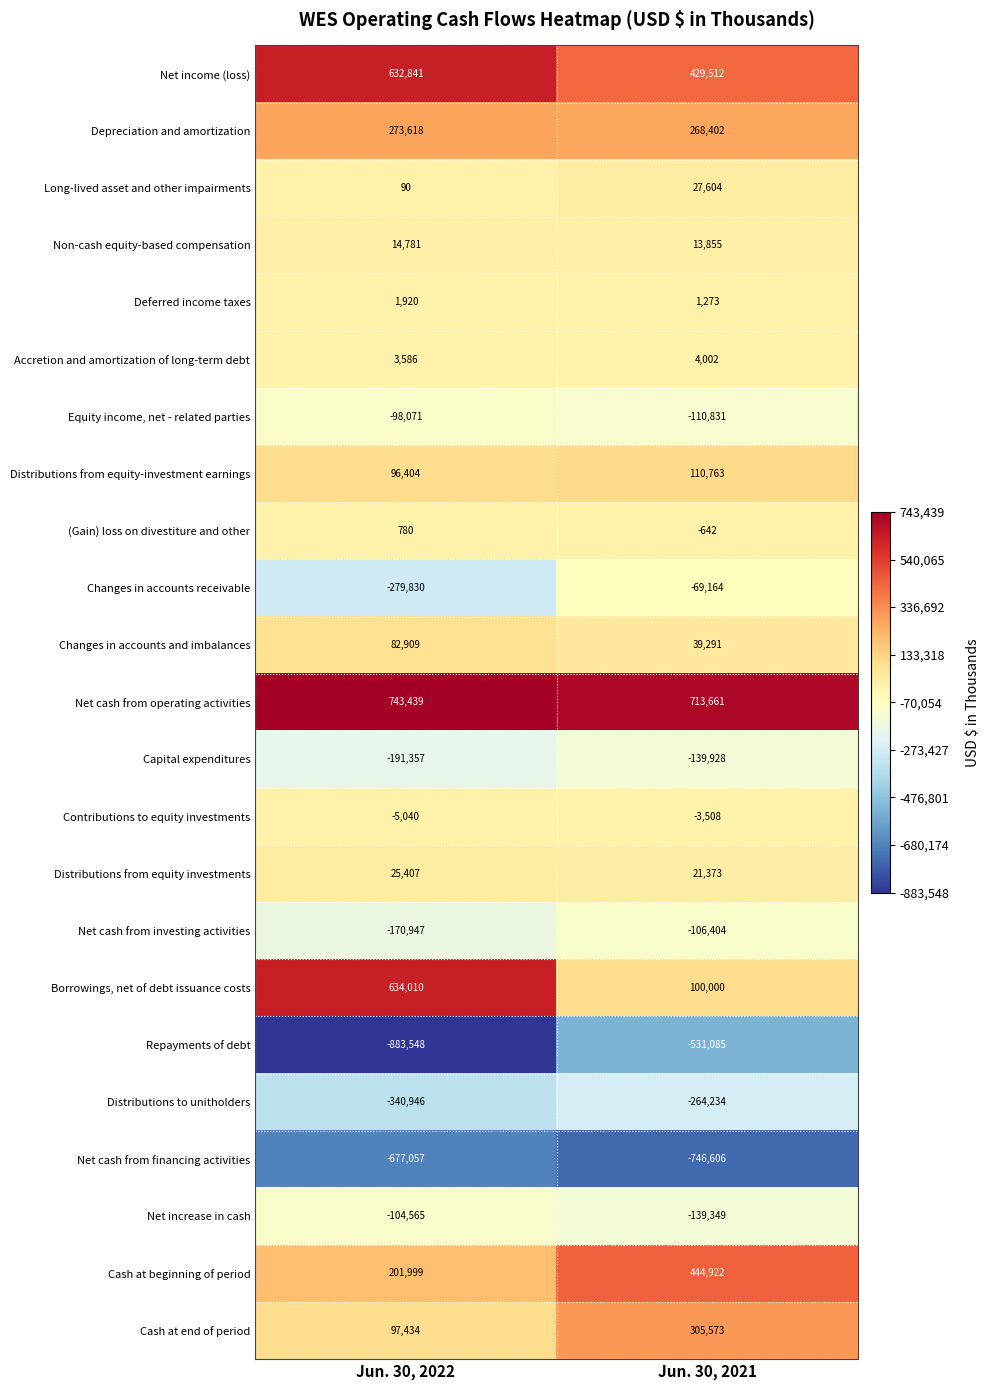

True or false: Deferred income taxes has a value of 3425 at Jun. 30, 2022.

False